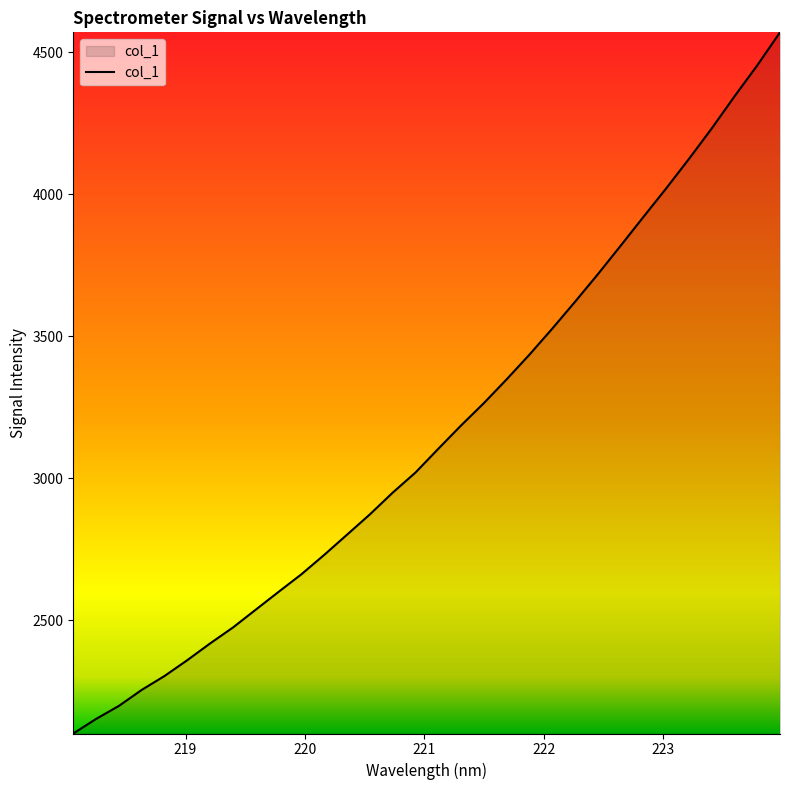

What is the maximum value shown in the chart?

4570.4